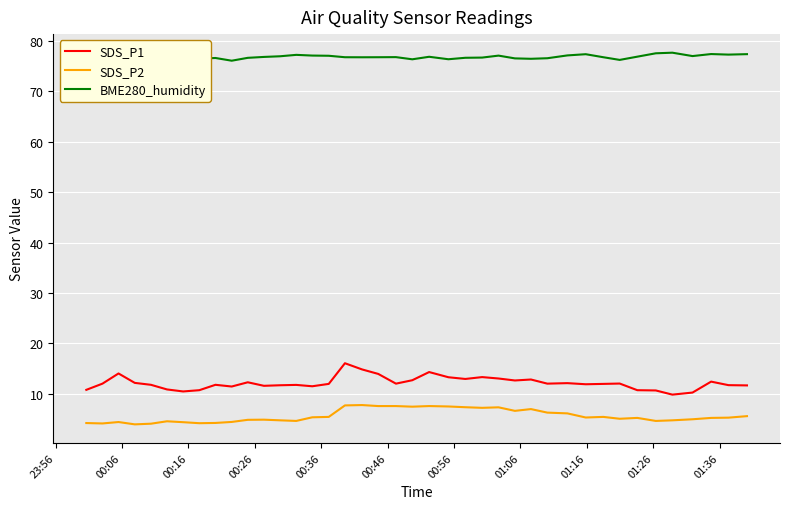

True or false: SDS_P1 has more than 0 interior local peaks.

True